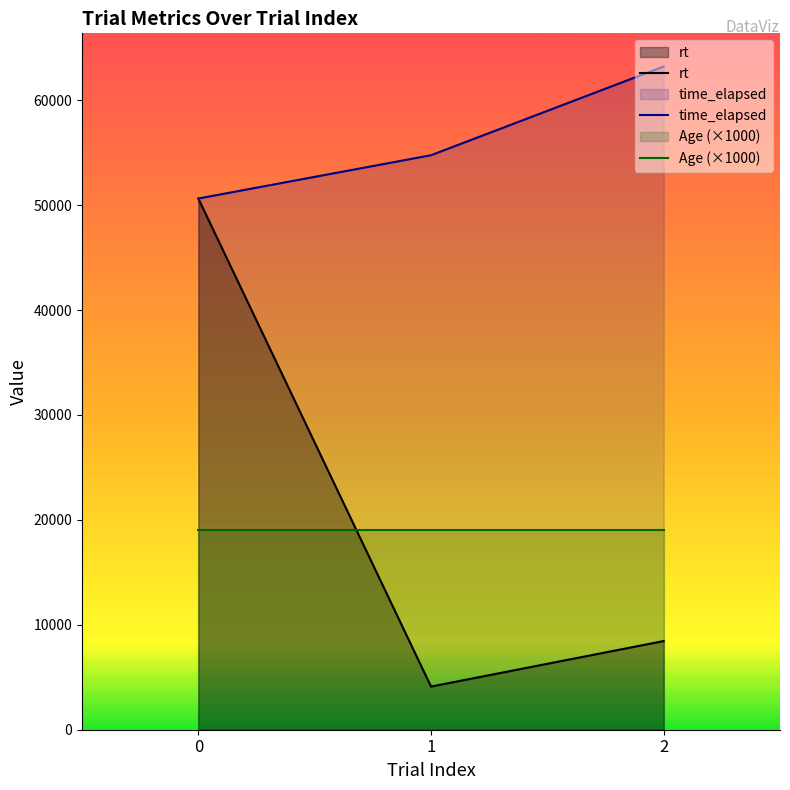

Is the value of time_elapsed at 0 greater than the value of rt at 0?

Yes